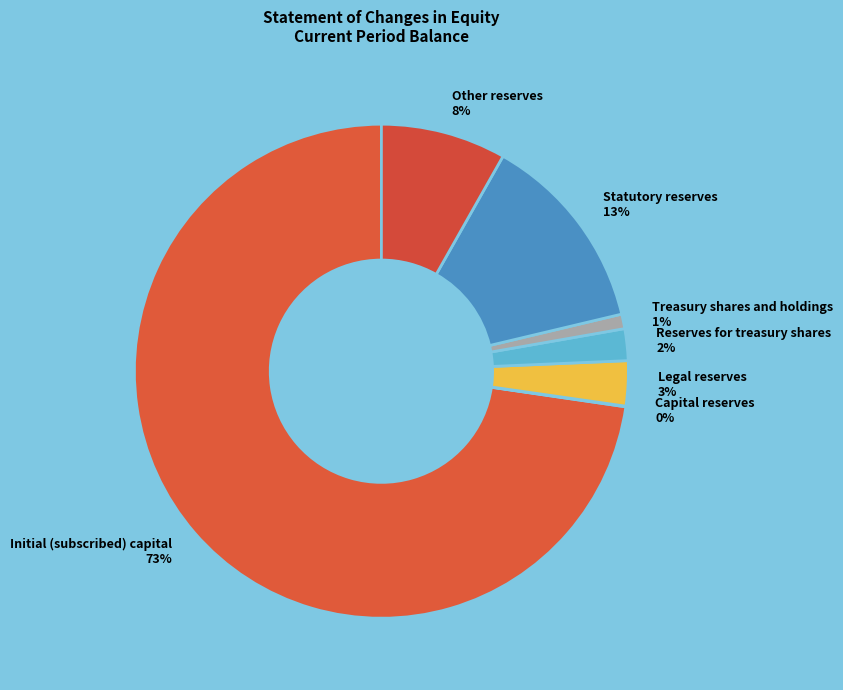

Combined, do Reserves for treasury shares and Other reserves account for over 50%?

No